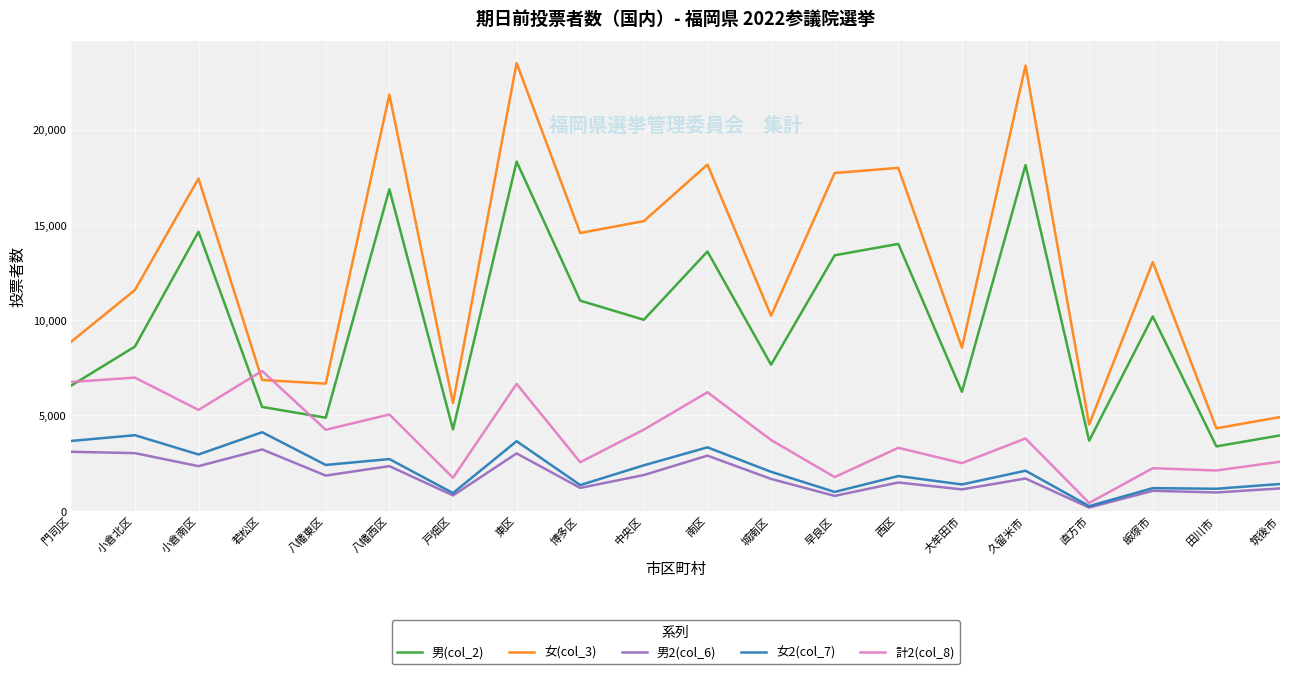

Which series has the largest range (max minus min)?

女(col_3)